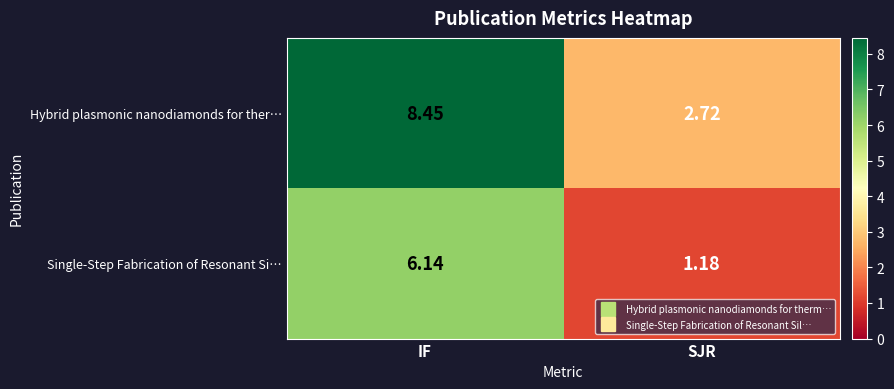

Rank the series by their average value, from lowest to highest.

Single-Step Fabrication of Resonant Si…, Hybrid plasmonic nanodiamonds for ther…